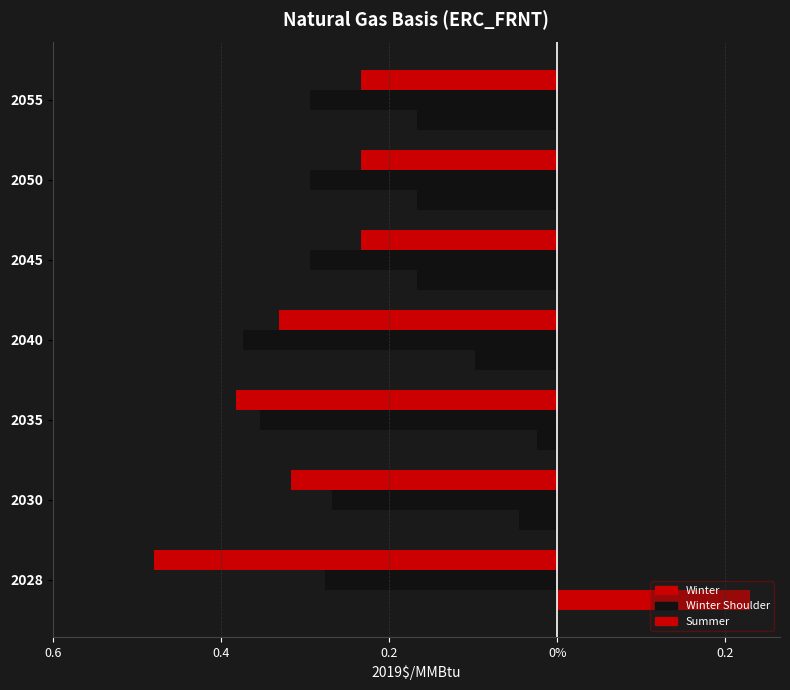

What is the sum of the Winter Shoulder (2019$/MMBtu) values at 2040 and 2045?

-0.7